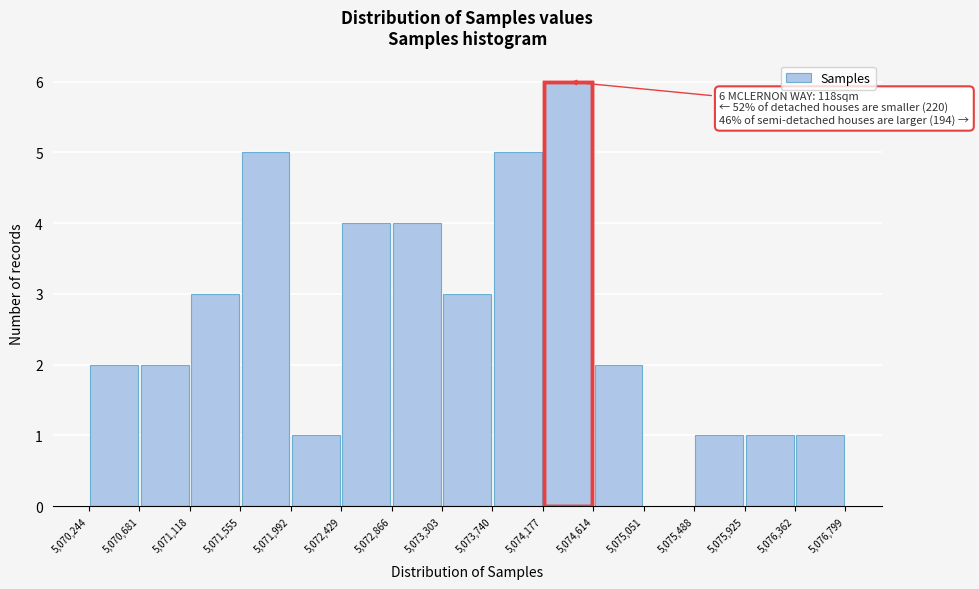

Over which range of the x-axis is the bar tallest?

5,074,177 to 5,074,614